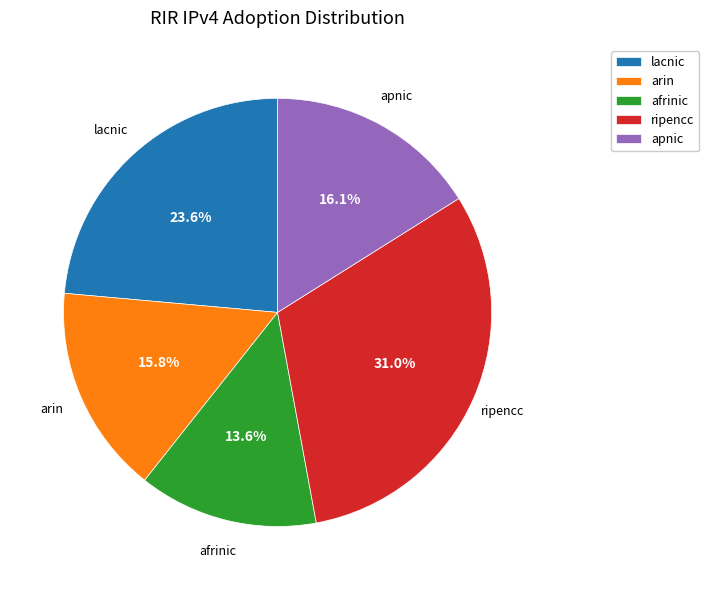

Count the number of slices in the pie.

5